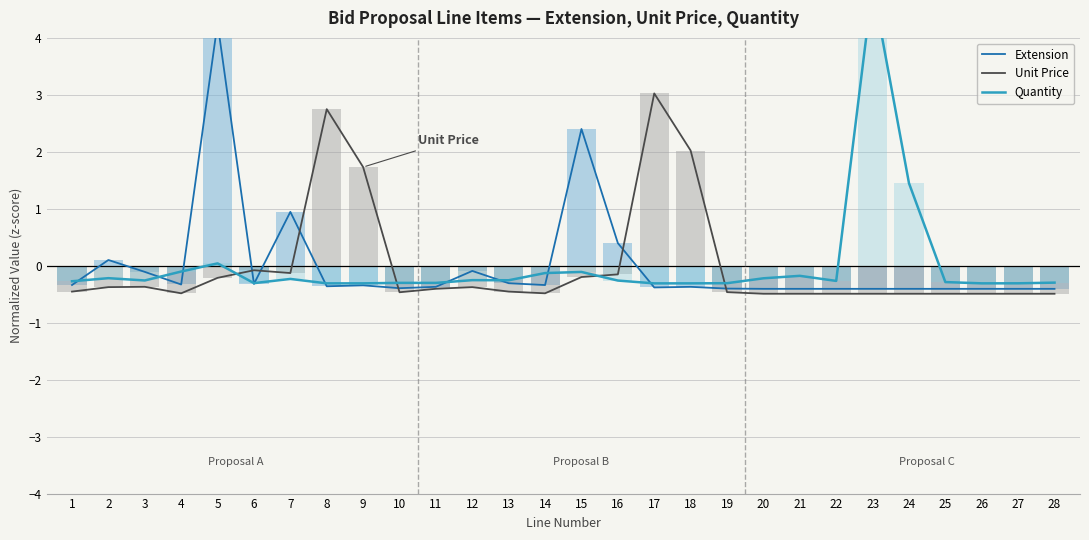

True or false: Extension has a value of 0.1 at 2.

False